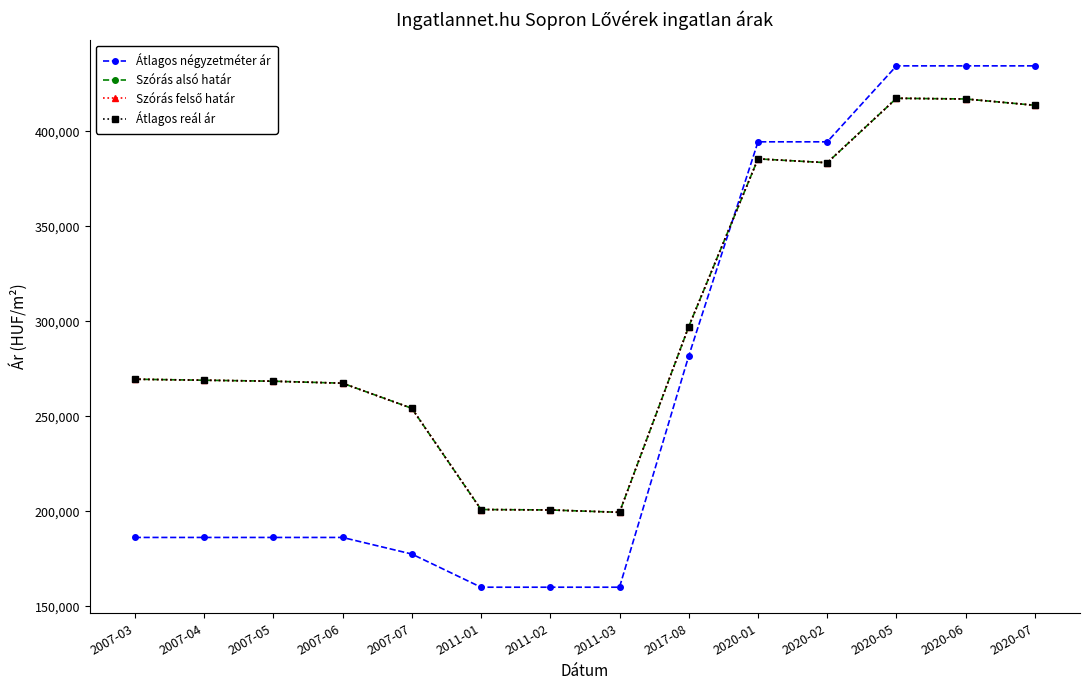

Between 2020-01 and 2017-08, which is larger?

2020-01